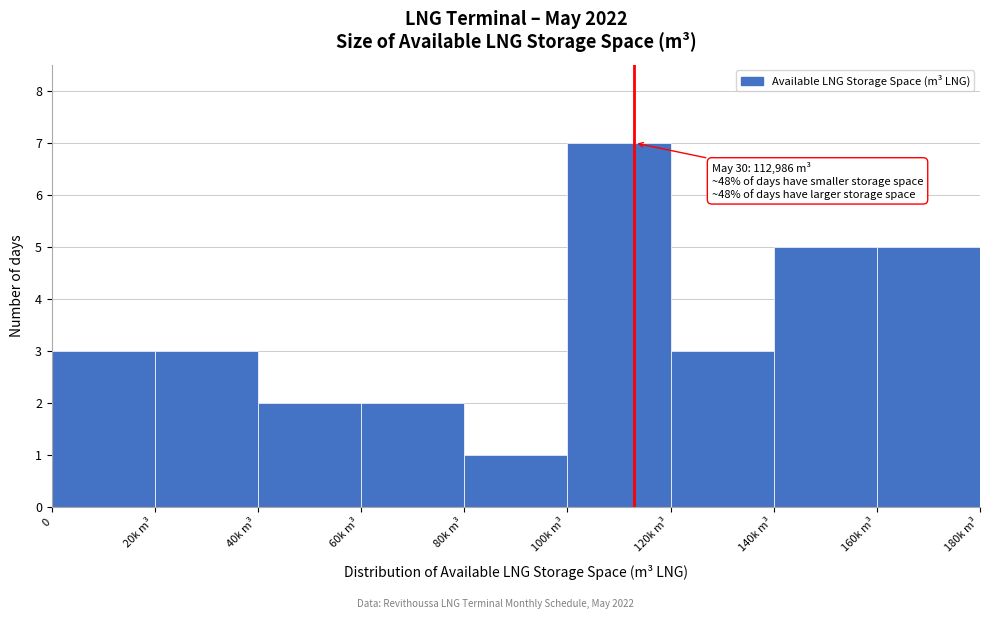

Reading right to left, extract all data points from this chart.

160k m³=5	140k m³=5	120k m³=3	100k m³=7	80k m³=1	60k m³=2	40k m³=2	20k m³=3	0=3